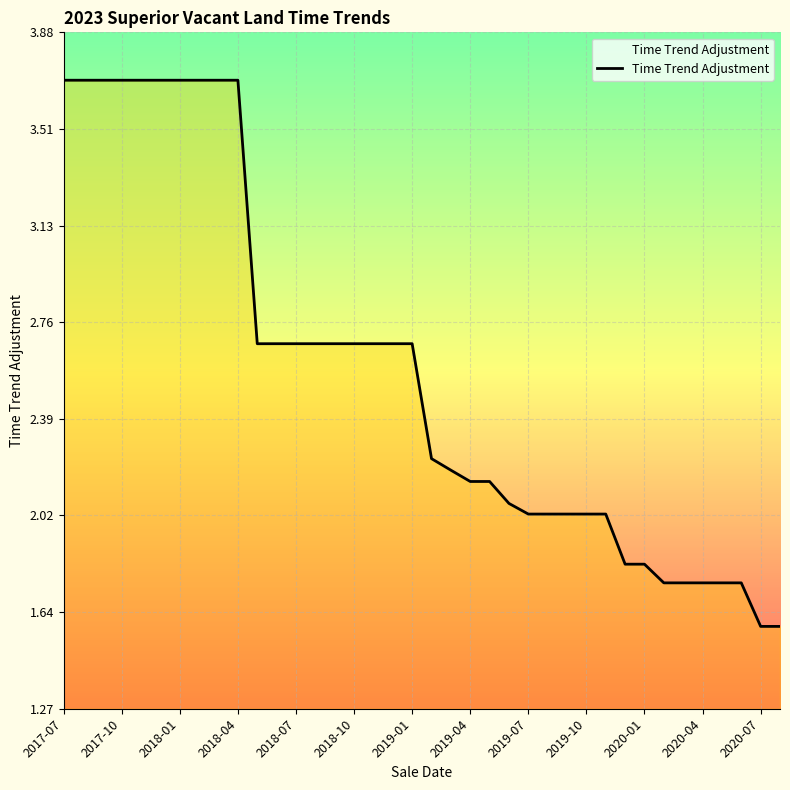

What is the minimum value shown in the chart?

1.6